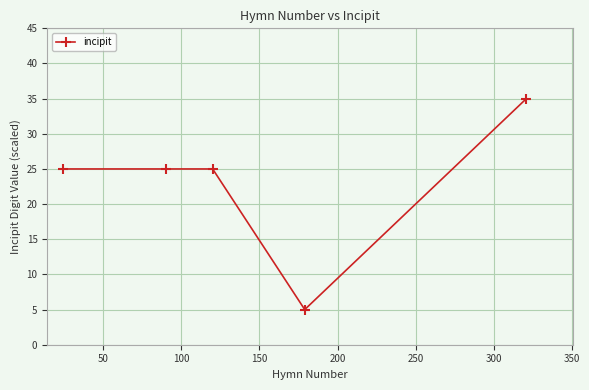

Reading right to left, list all the values displayed in this chart.

35	5	25	25	25